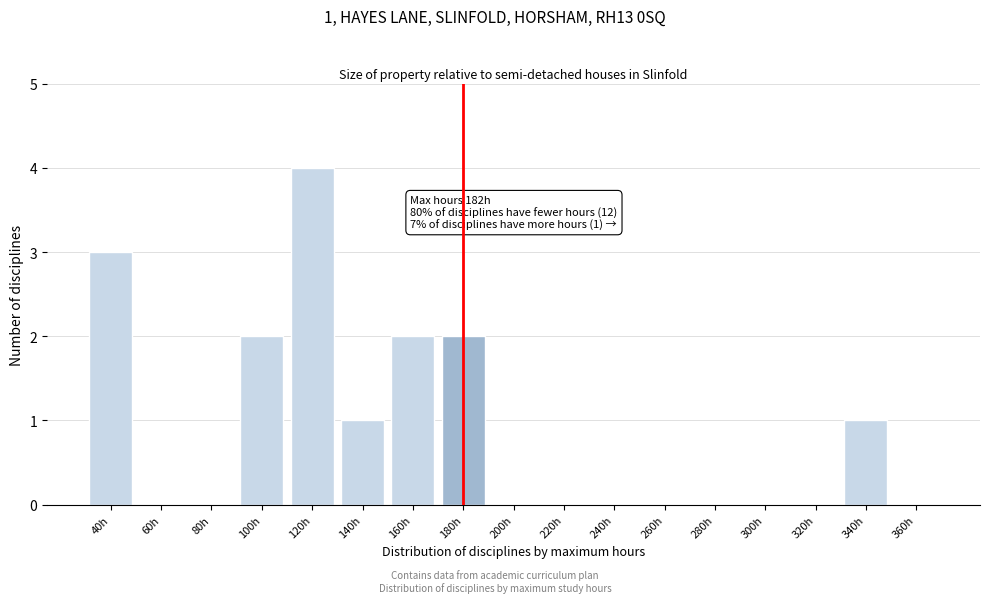

Reading right to left, extract all data points from this chart.

360h=0	340h=1	320h=0	300h=0	280h=0	260h=0	240h=0	220h=0	200h=0	180h=2	160h=2	140h=1	120h=4	100h=2	80h=0	60h=0	40h=3